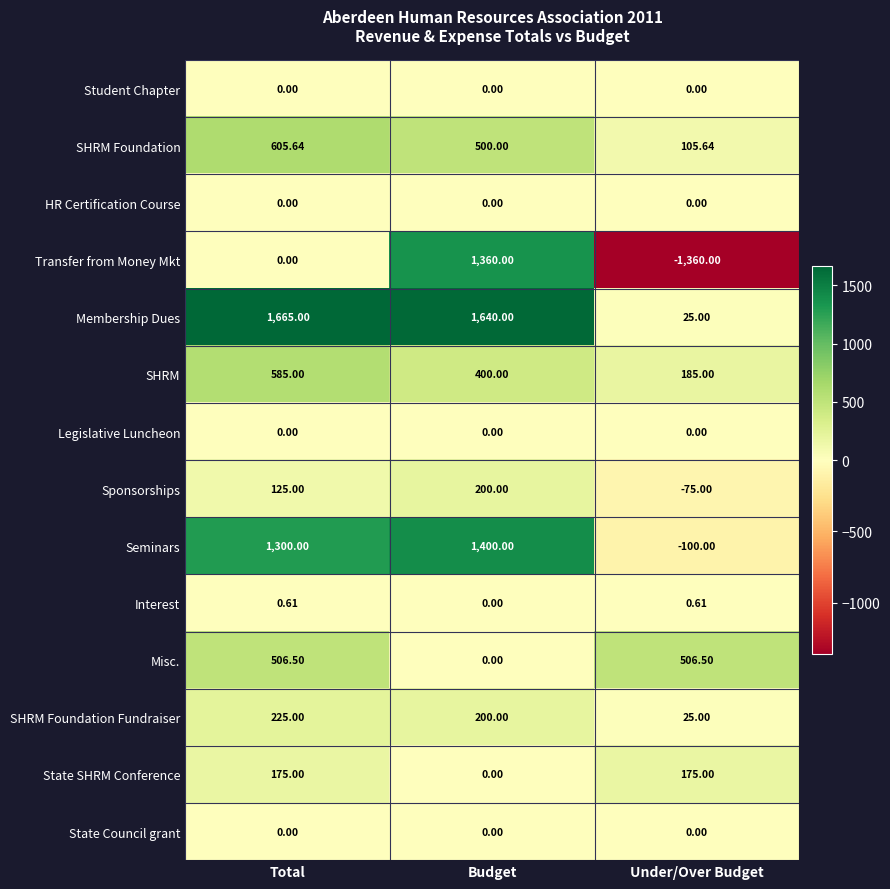

At which label is State SHRM Conference closest to 87?

Budget